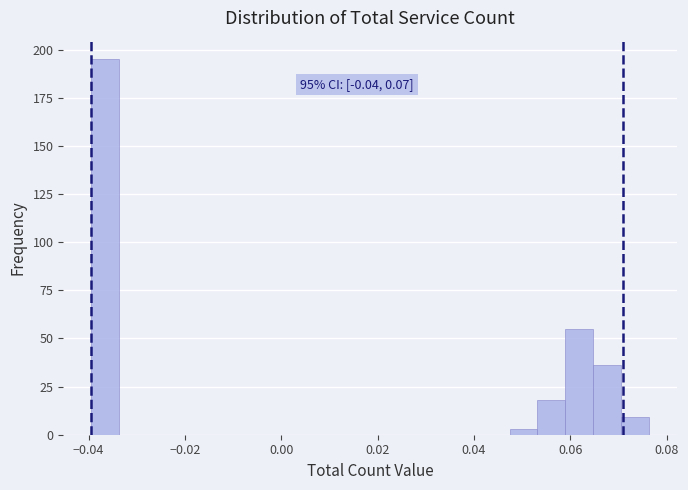

Around what value on the x-axis is the tallest bar? Give the approximate position of its centre, as read against the axis.

-0.036